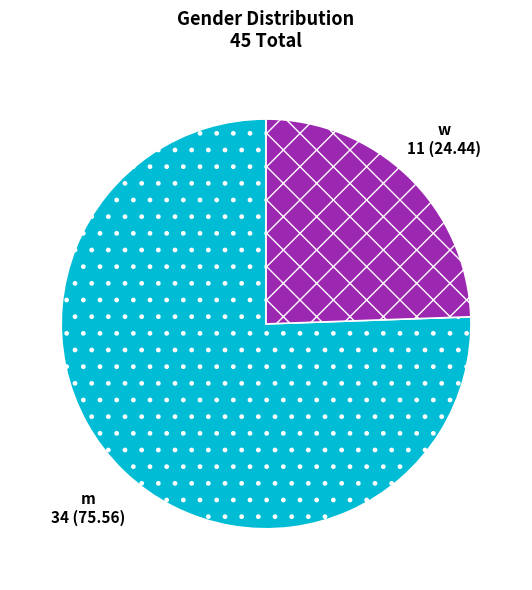

Do w and m together represent more than half of the pie?

Yes